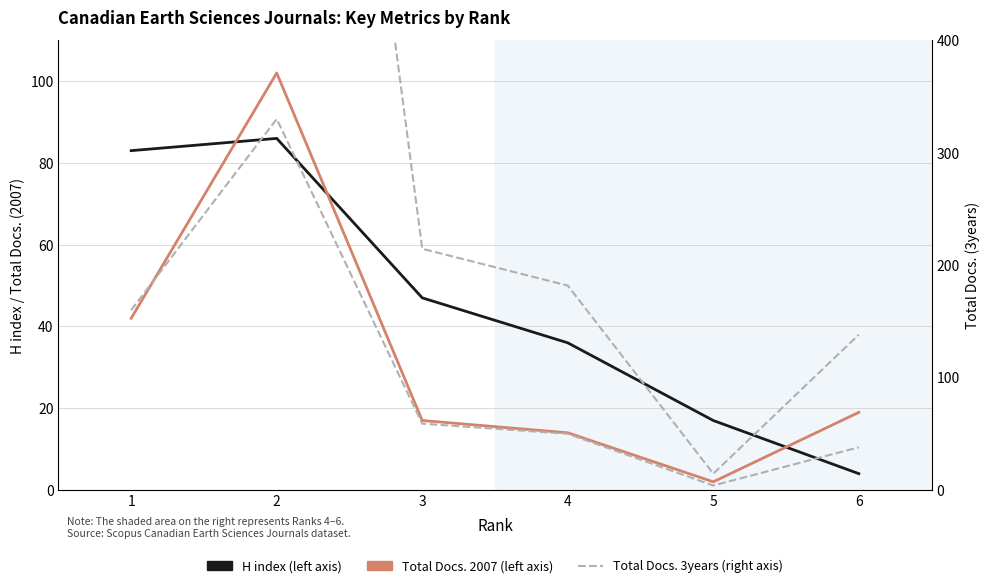

Which series has the largest total across all categories?

Total Docs. (3years)